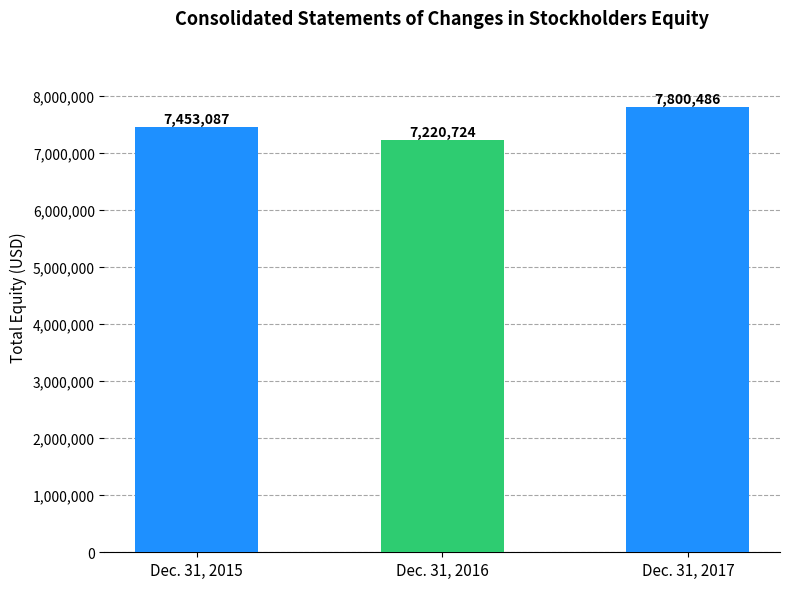

What is the minimum value shown in the chart?

7220724